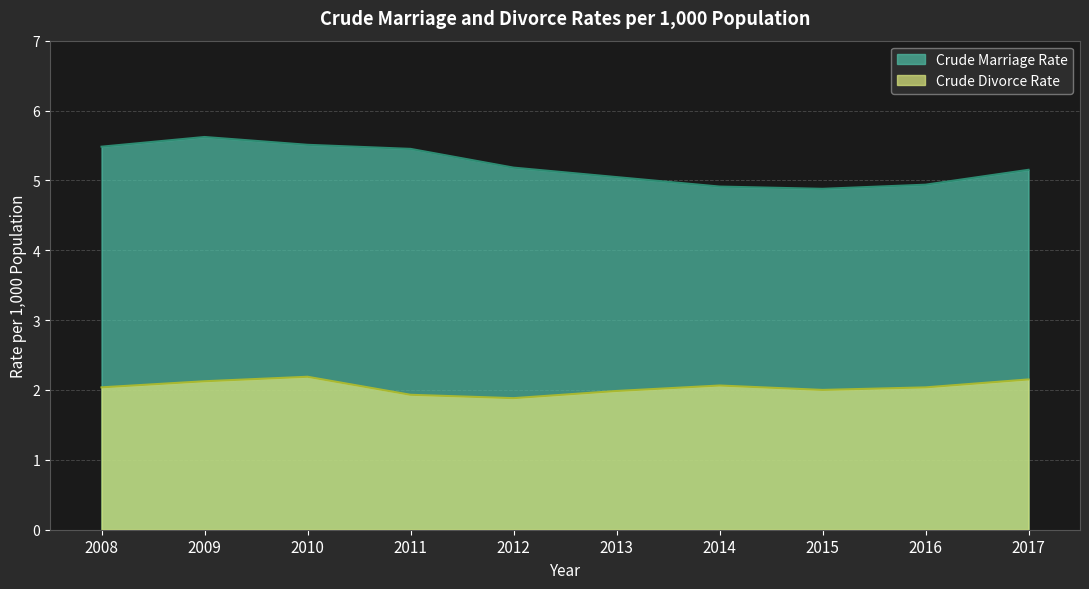

Reading left to right, extract all data points from this chart.

Crude Marriage Rate: 2008=5.5	2009=5.6	2010=5.5	2011=5.5	2012=5.2	2013=5.0	2014=4.9	2015=4.9	2016=4.9	2017=5.2
Crude Divorce Rate: 2008=2.0	2009=2.1	2010=2.2	2011=1.9	2012=1.9	2013=2.0	2014=2.1	2015=2.0	2016=2.0	2017=2.2